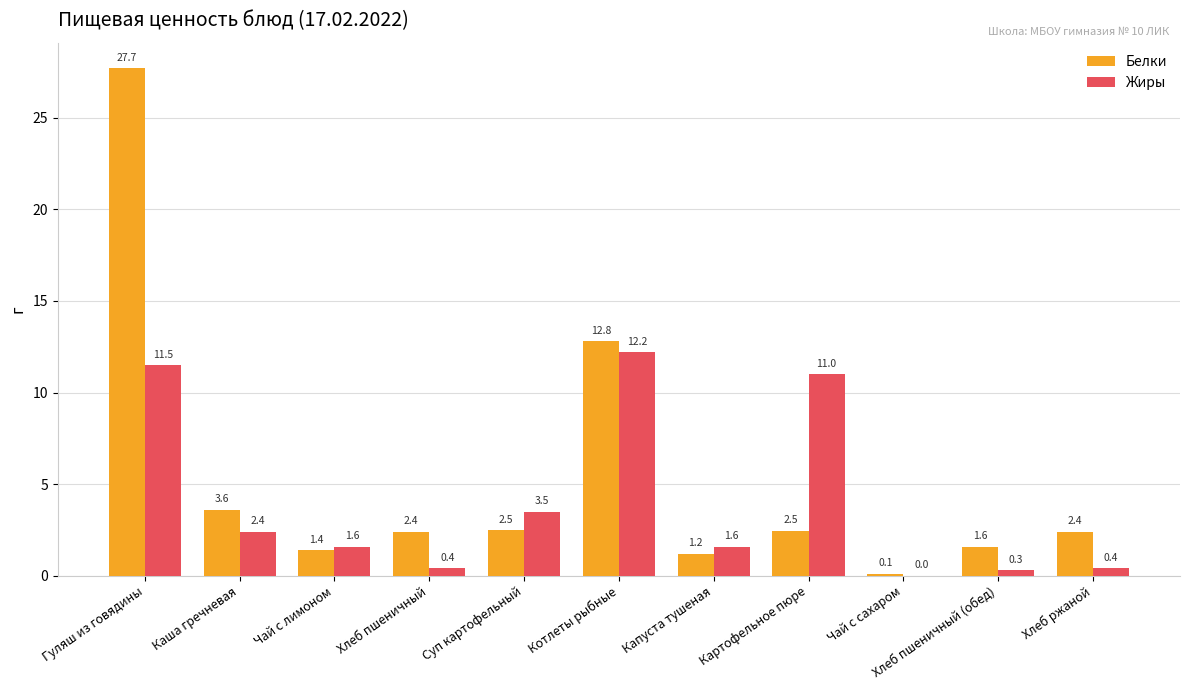

Is it true that Белки equals 27.7 at Гуляш из говядины?

True